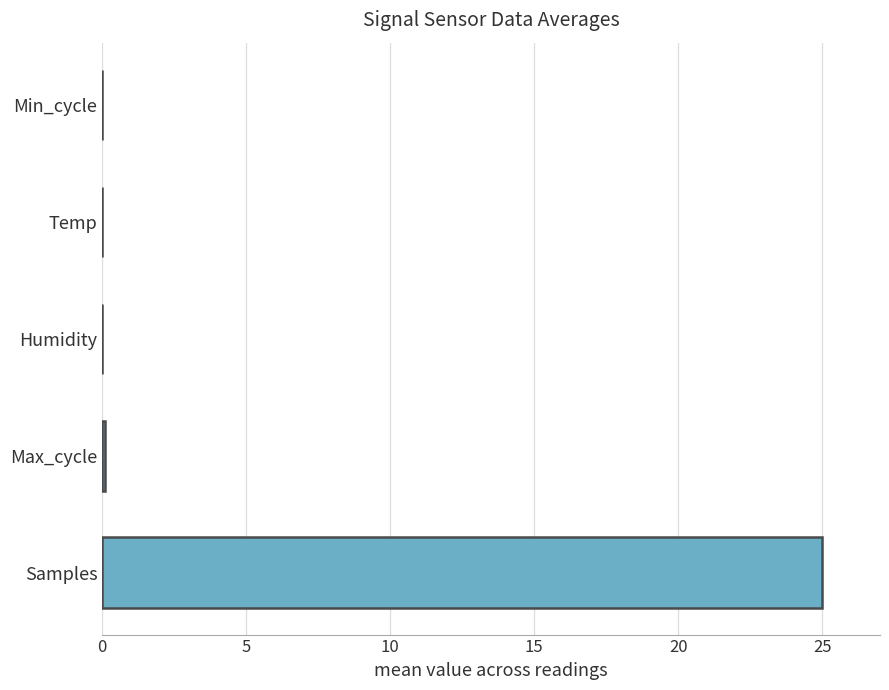

The chart shows a value of 0.0 at Humidity. True or false?

True